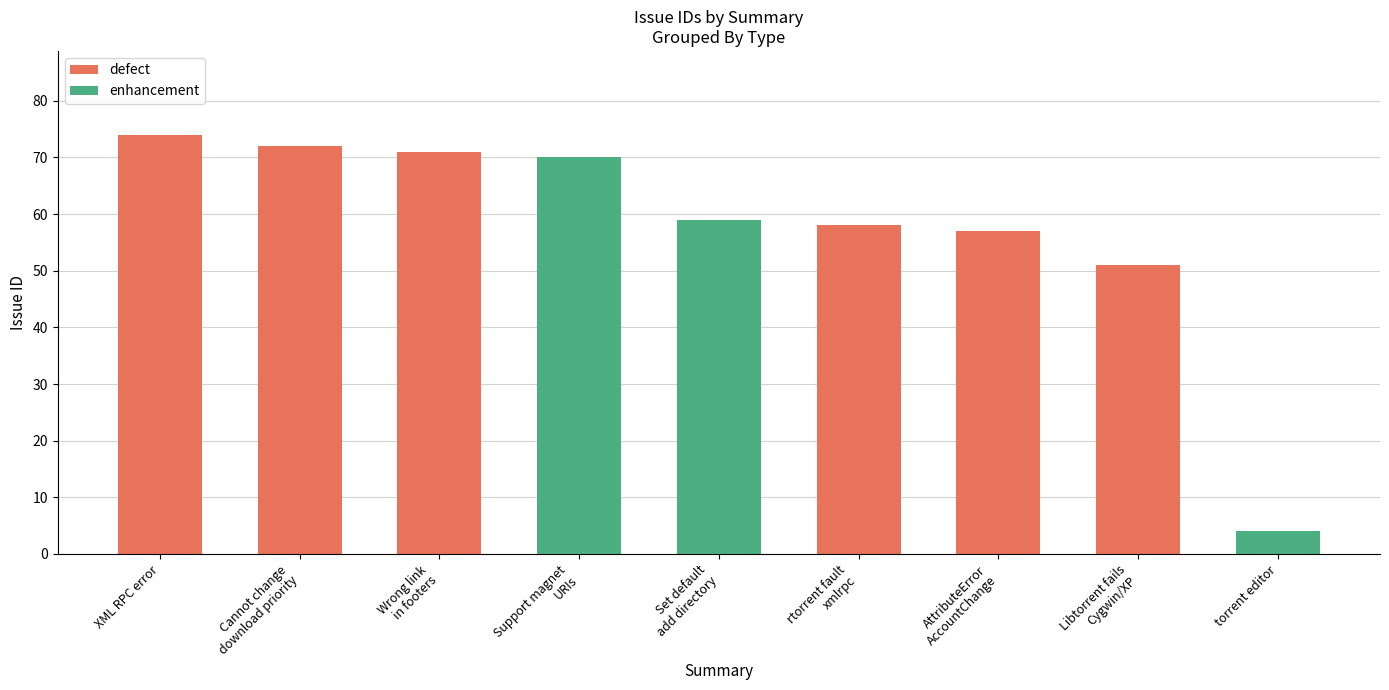

At which category is the sum across all series the highest?

XML RPC error